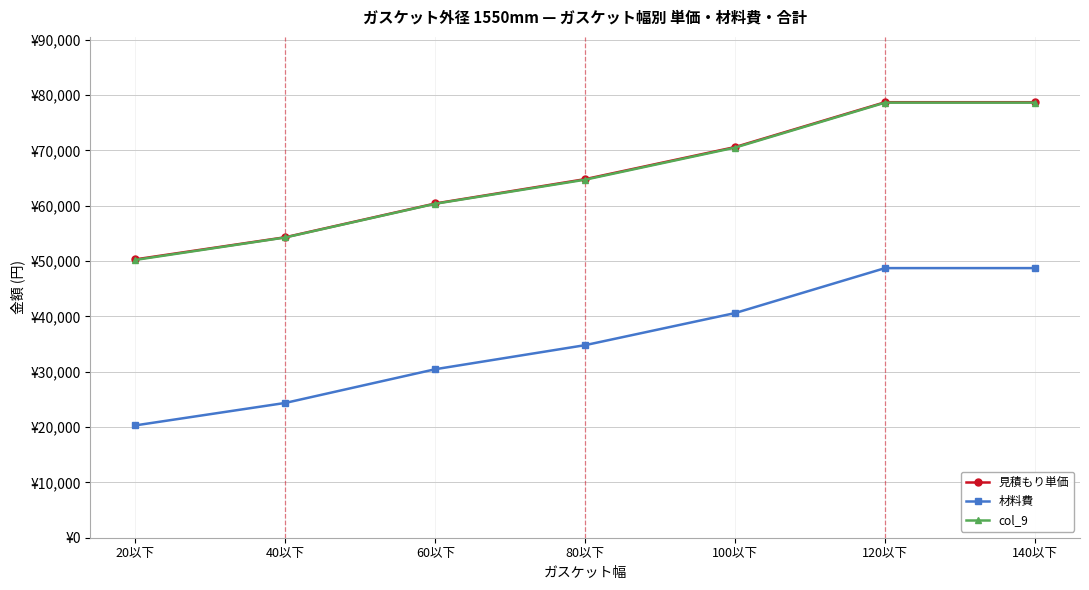

What is the difference between the maximum and minimum values in the 材料費 series?

28421.8